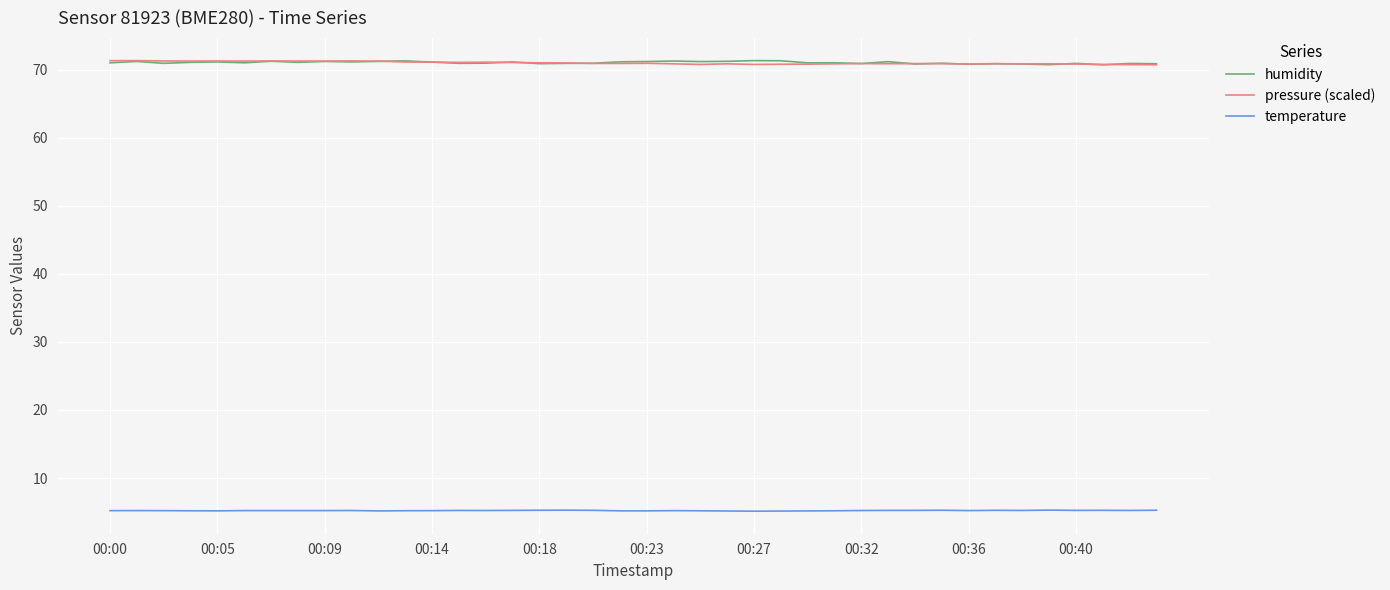

True or false: humidity and temperature cross at least once.

False